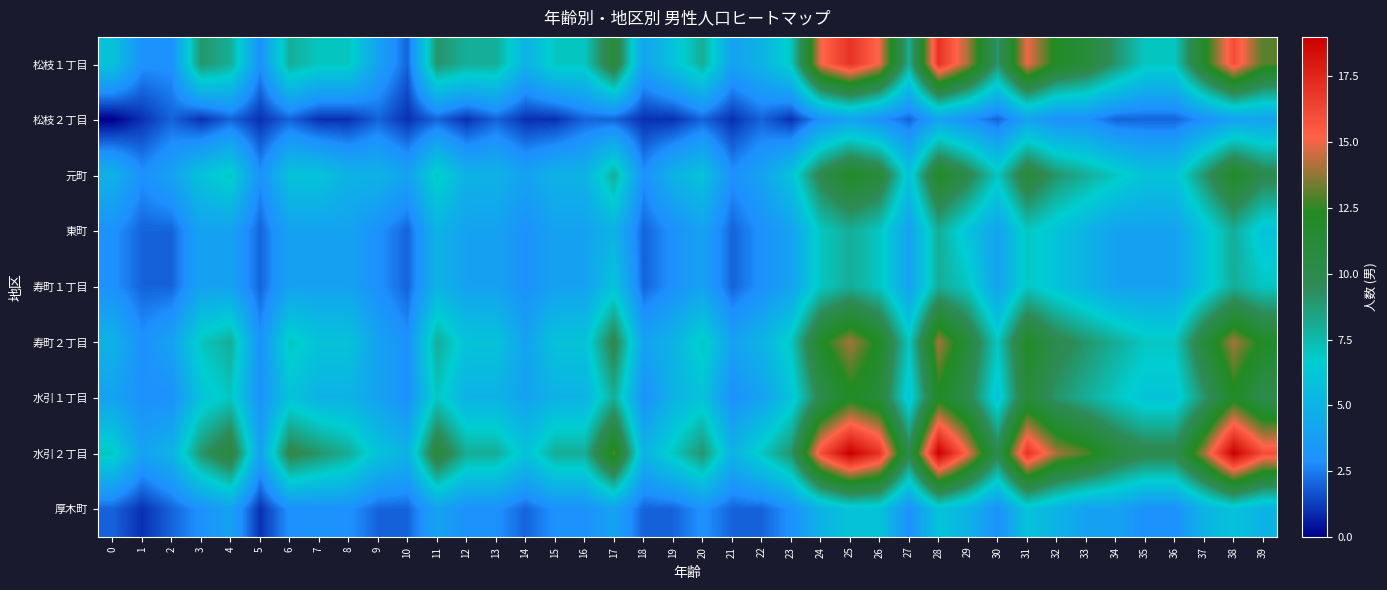

Which has a higher value, 29 or 3?

29